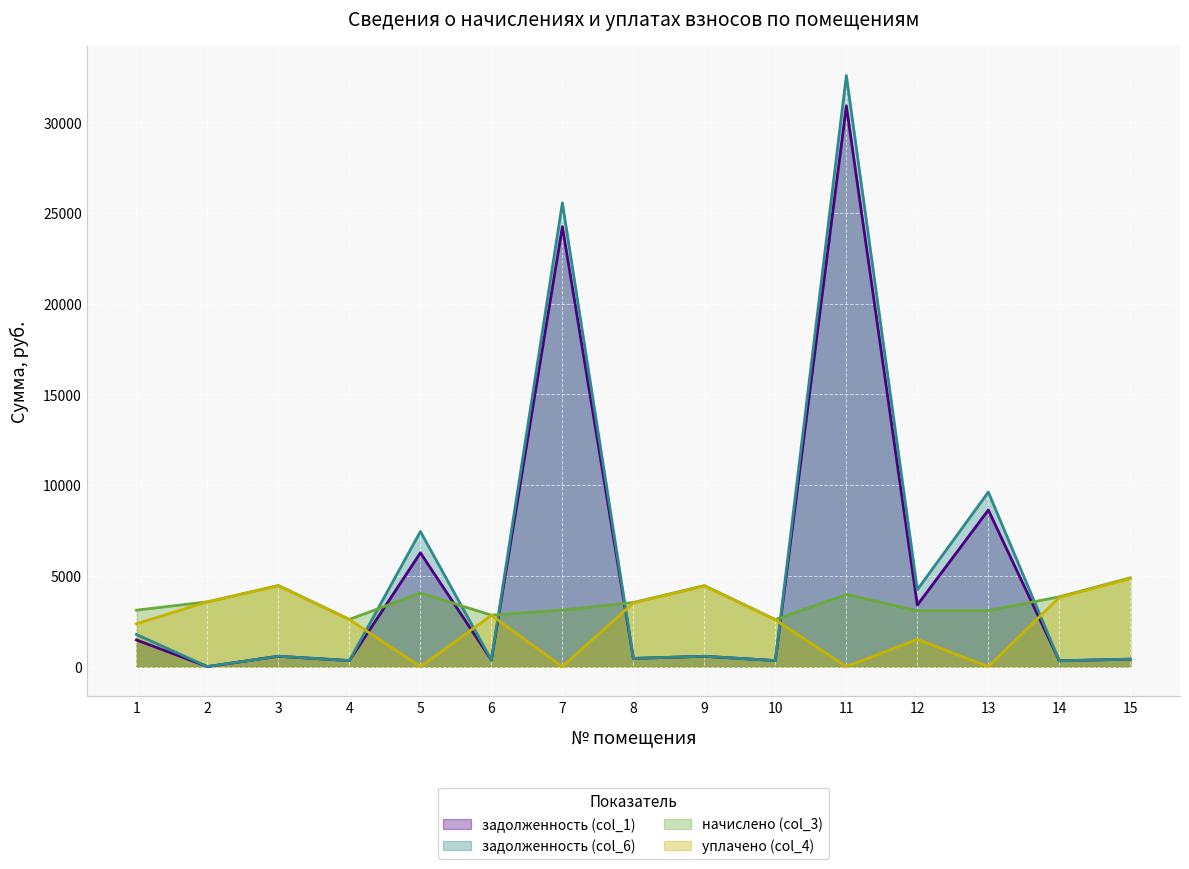

True or false: задолженность (col_1) has more than 1 interior local peaks.

True